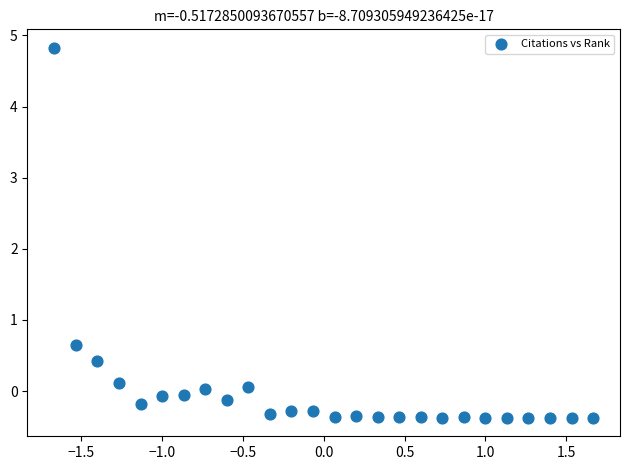

What is the range of Y values (max minus min)?

5.2